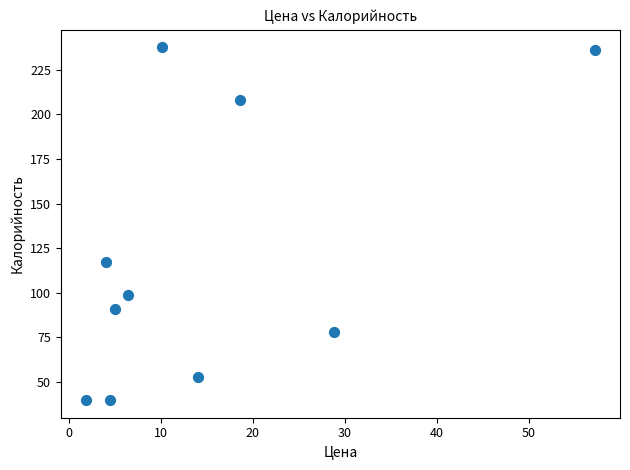

What is the average X value?

15.1